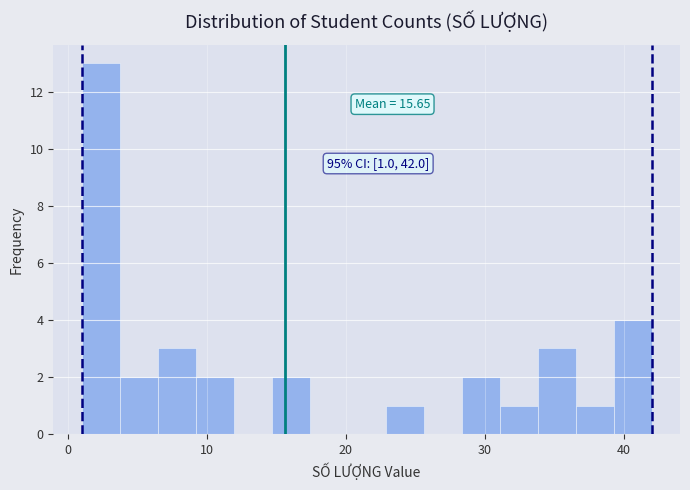

Read against the x-axis, roughly where is the centre of the tallest bar?

2